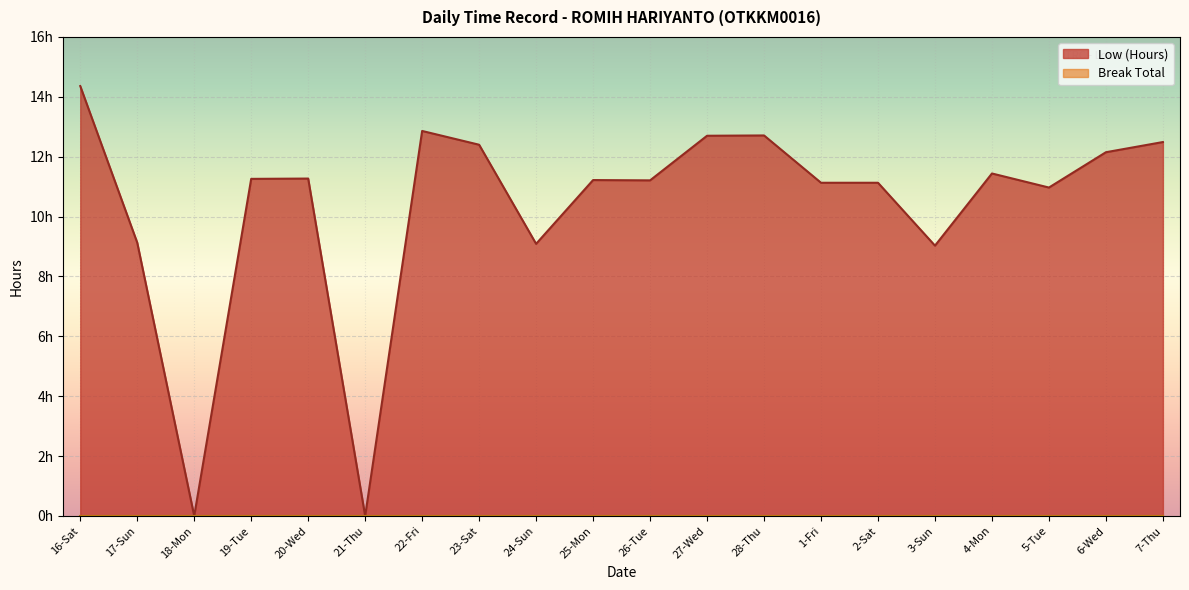

What is the change in value from 2-Sat to 5-Tue?

-0.2